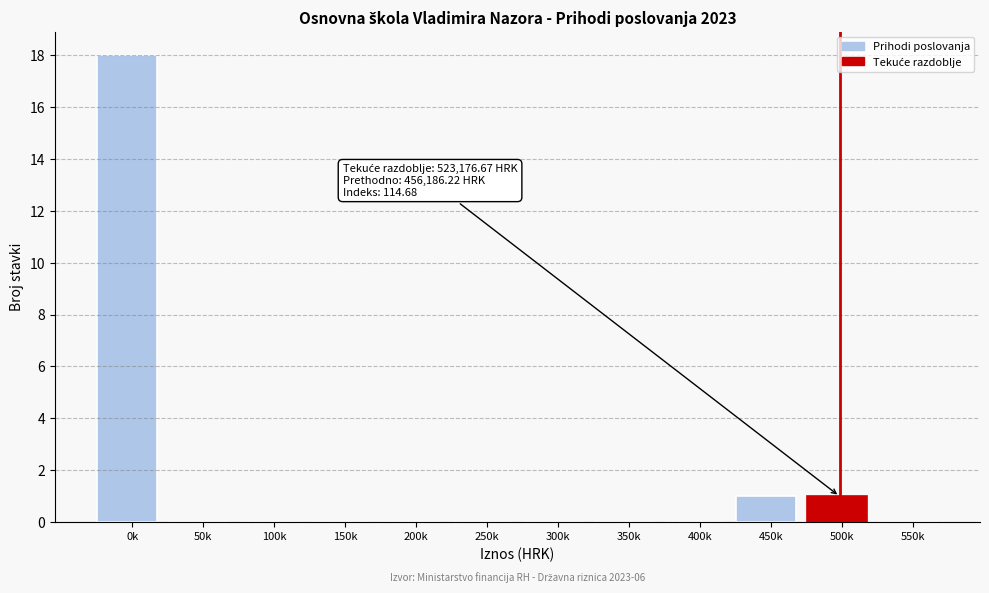

Reading left to right, transcribe all the data shown in this chart.

0k=18	50k=0	100k=0	150k=0	200k=0	250k=0	300k=0	350k=0	400k=0	450k=1	500k=1	550k=0